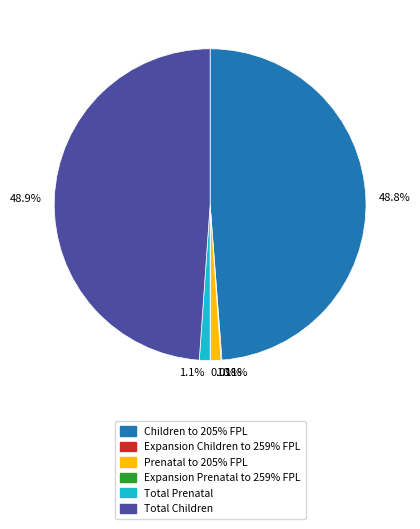

Is there a majority slice in this chart?

No